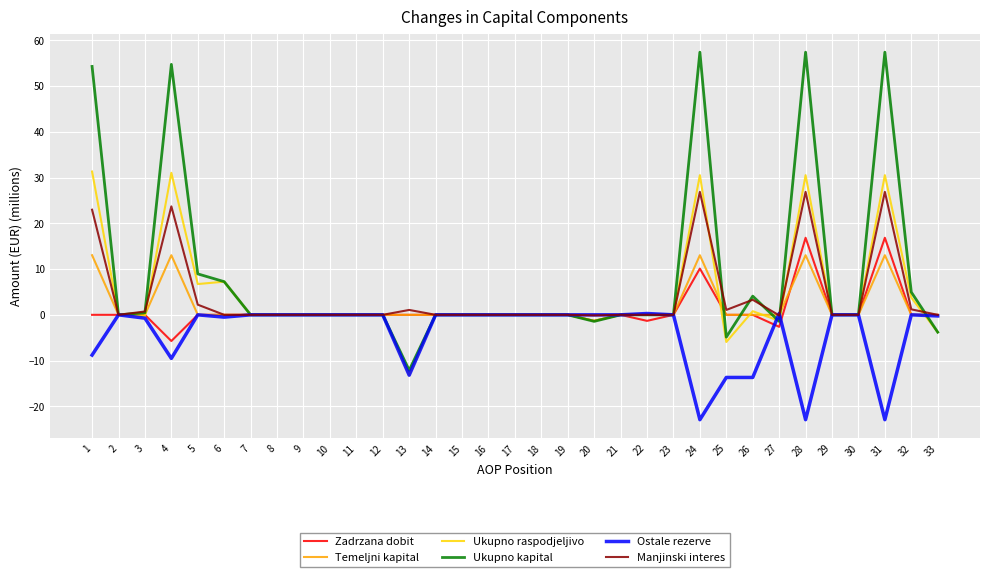

Does the chart display data point markers on the line(s)?

No